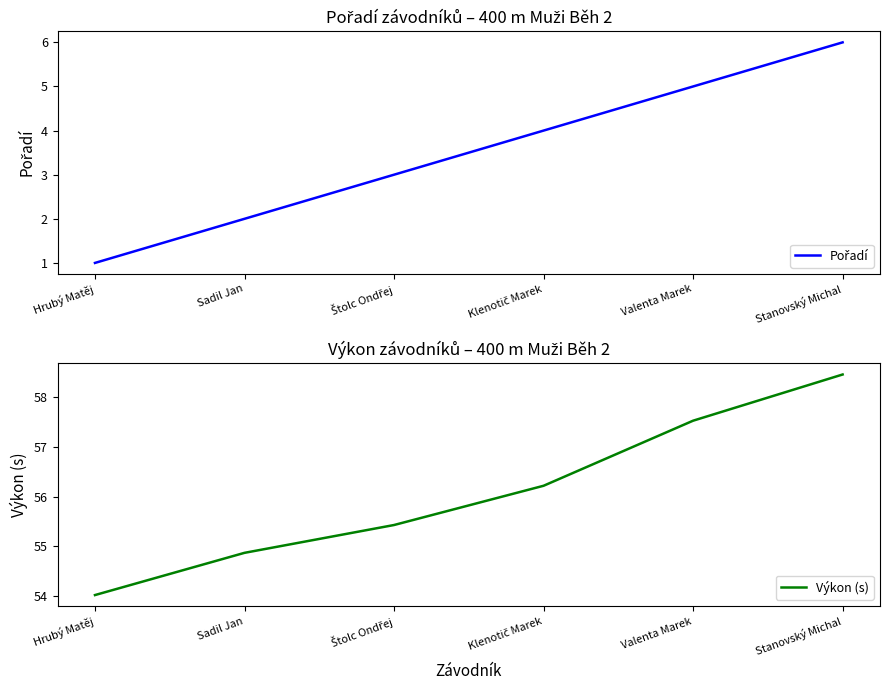

List the labels in order of Pořadí value, smallest first.

Hrubý Matěj, Sadil Jan, Štolc Ondřej, Klenotič Marek, Valenta Marek, Stanovský Michal